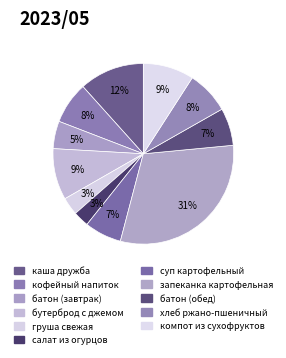

What is the largest slice in the pie chart?

запеканка картофельная